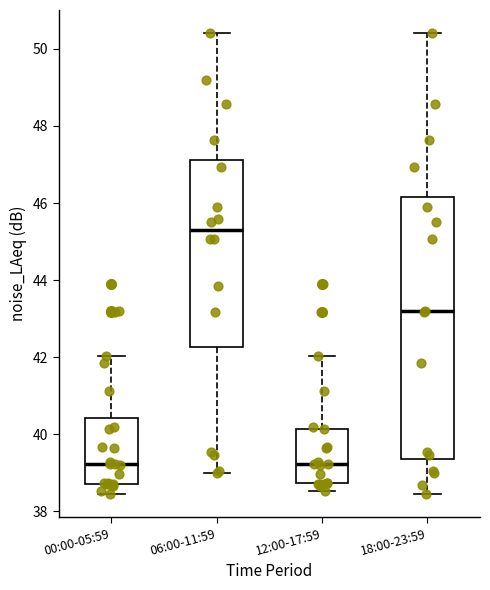

Where is the upper edge of the box for 00:00-05:59 on the y-axis? The values are not printed on the chart, so give them approximately, as read against the axis.

40.4